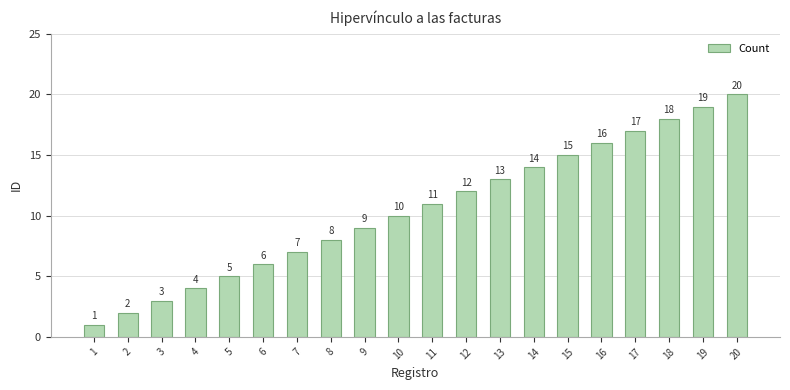

The chart shows a value of 4 at 8. True or false?

False